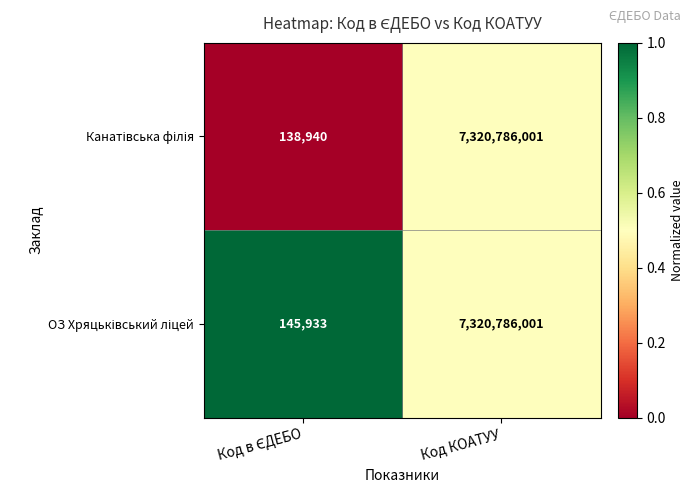

What is the total value across all series at Код КОАТУУ?

14641572002